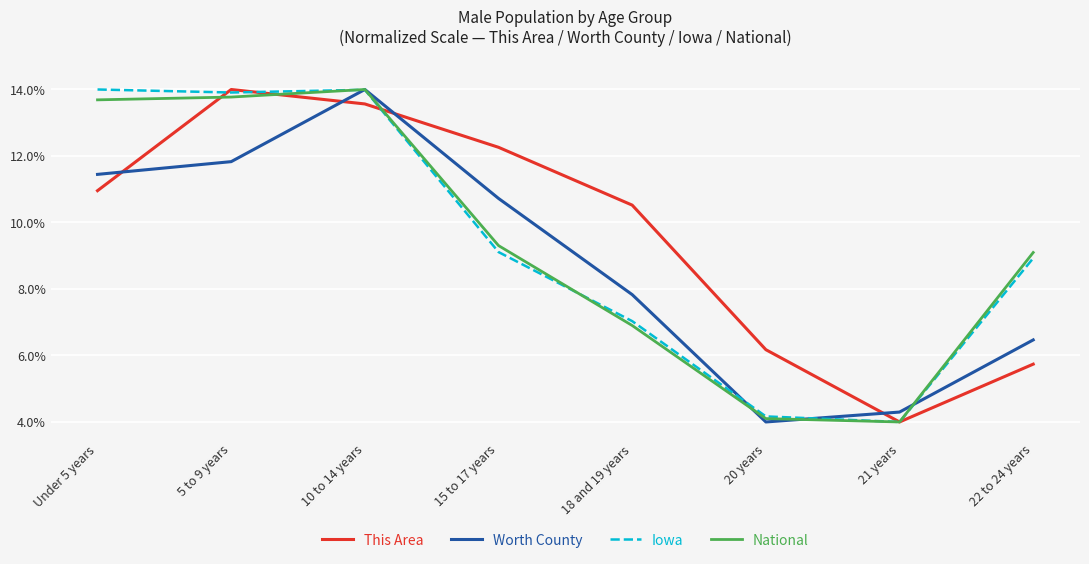

Is this an area chart (filled region under the line)?

No